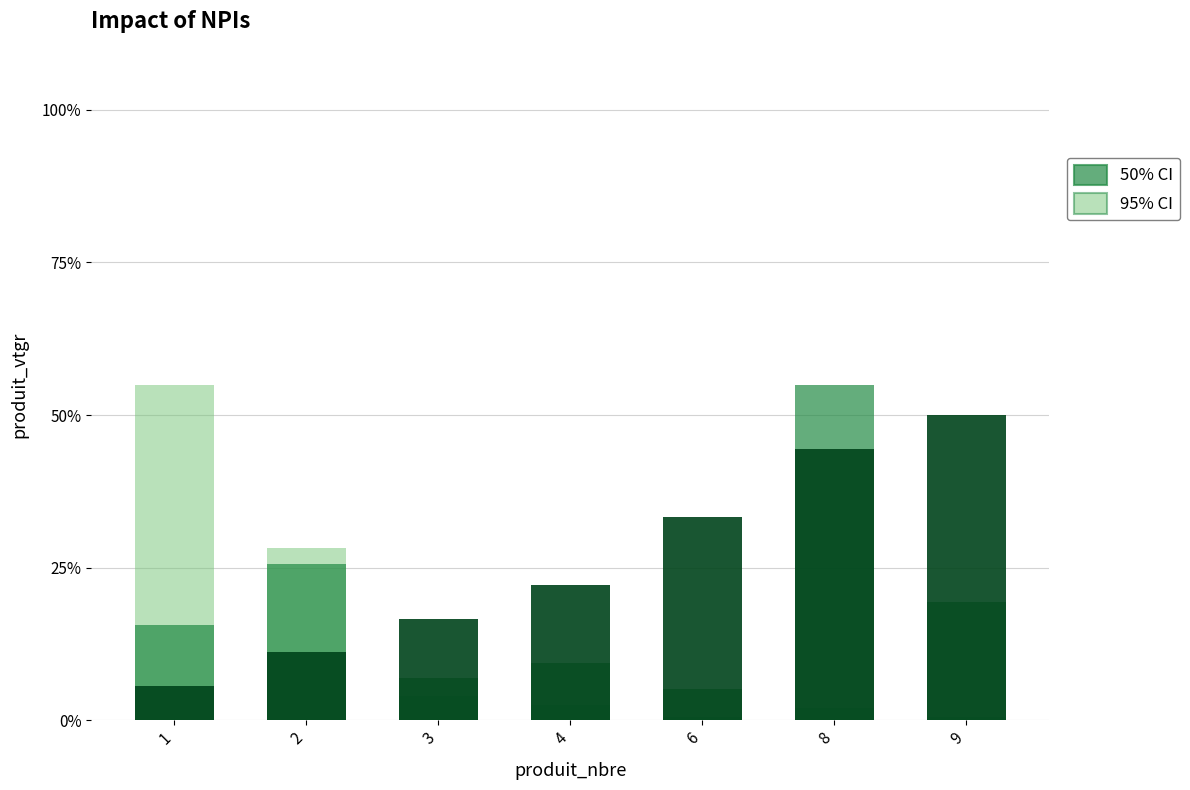

At 9, list the series in order from largest to smallest.

cm, 50% CI, 95% CI